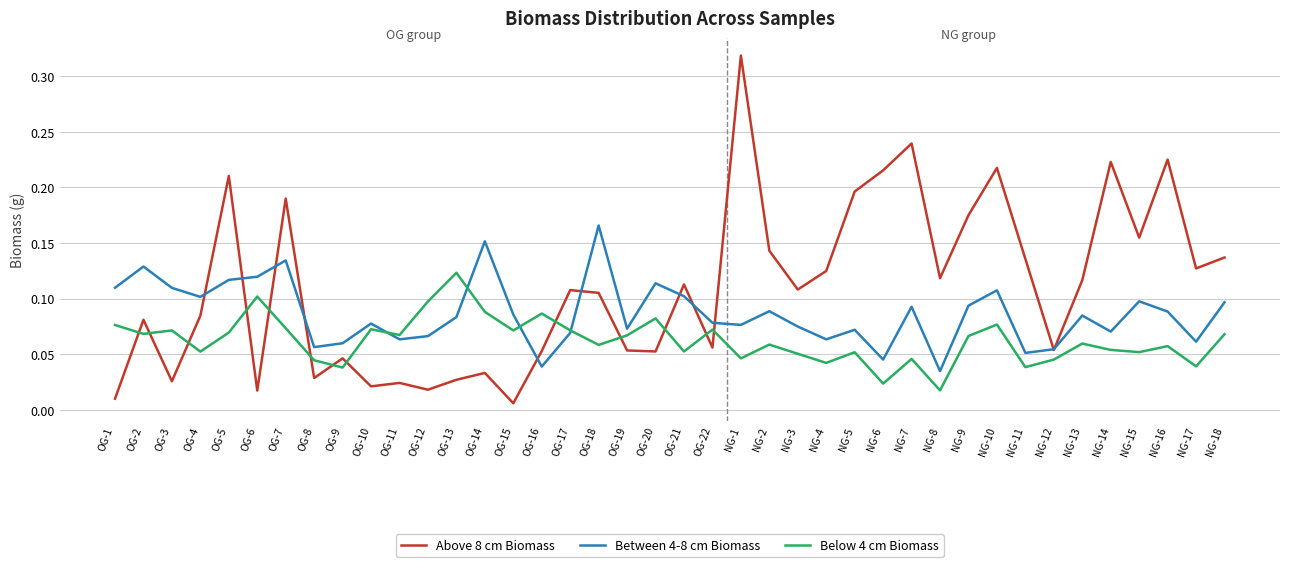

Which series has the widest spread of values?

Above 8 cm Biomass